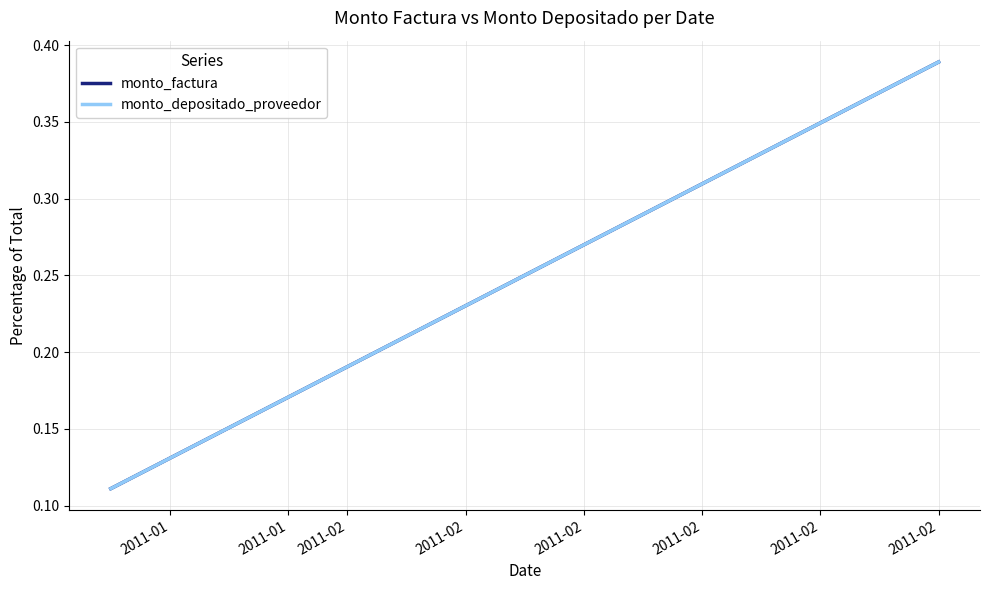

What is the value of the monto_depositado_proveedor point at the 1st from the left?

0.1